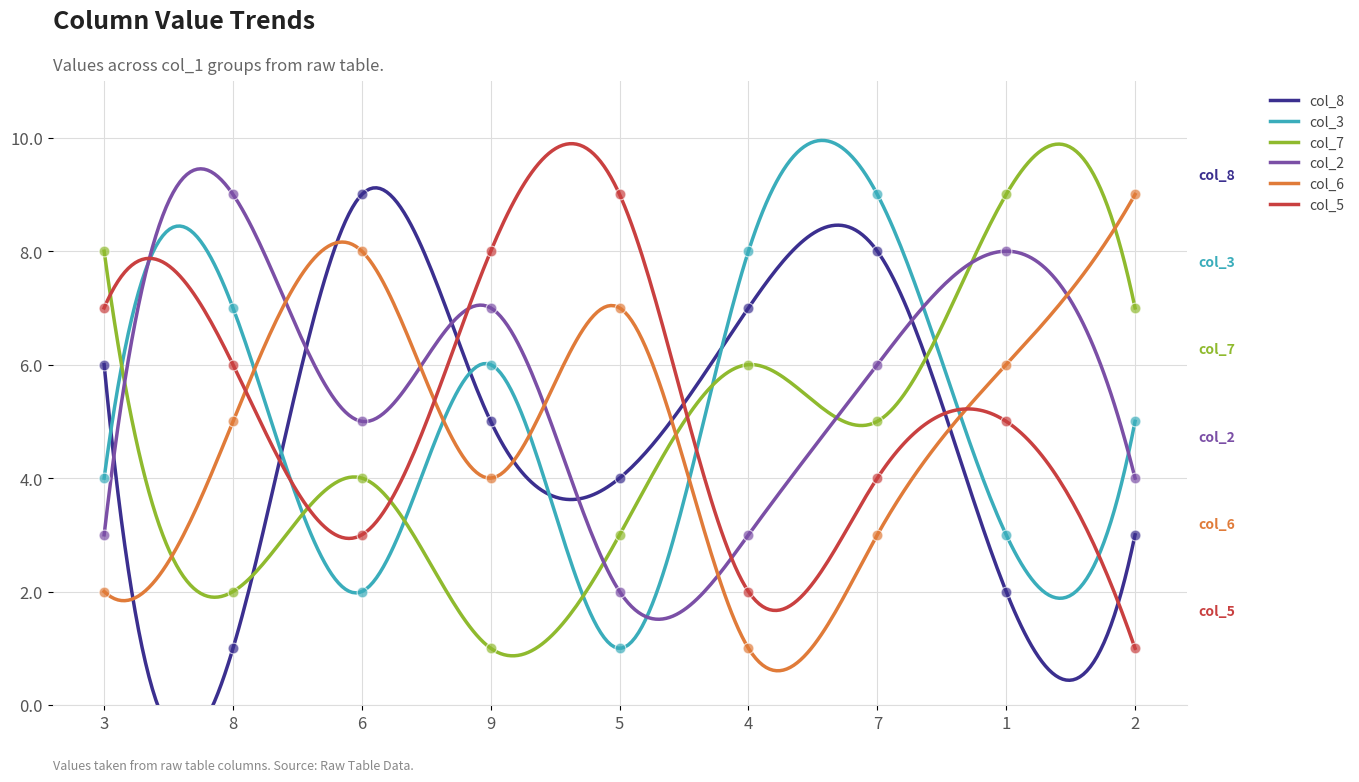

Which series reaches the minimum Y coordinate?

col_8